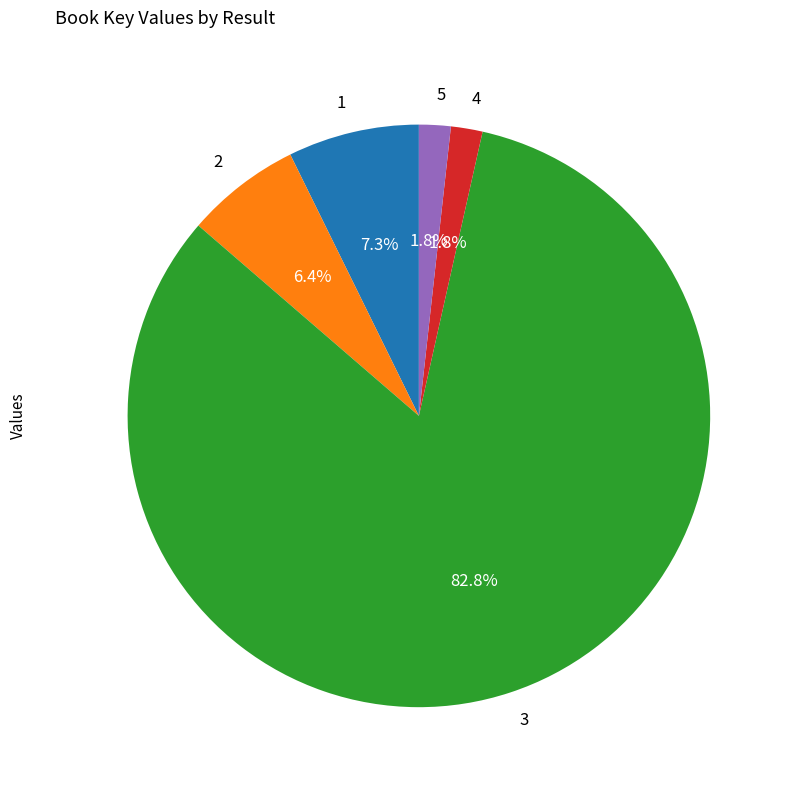

Which slice represents more than half of the pie?

3